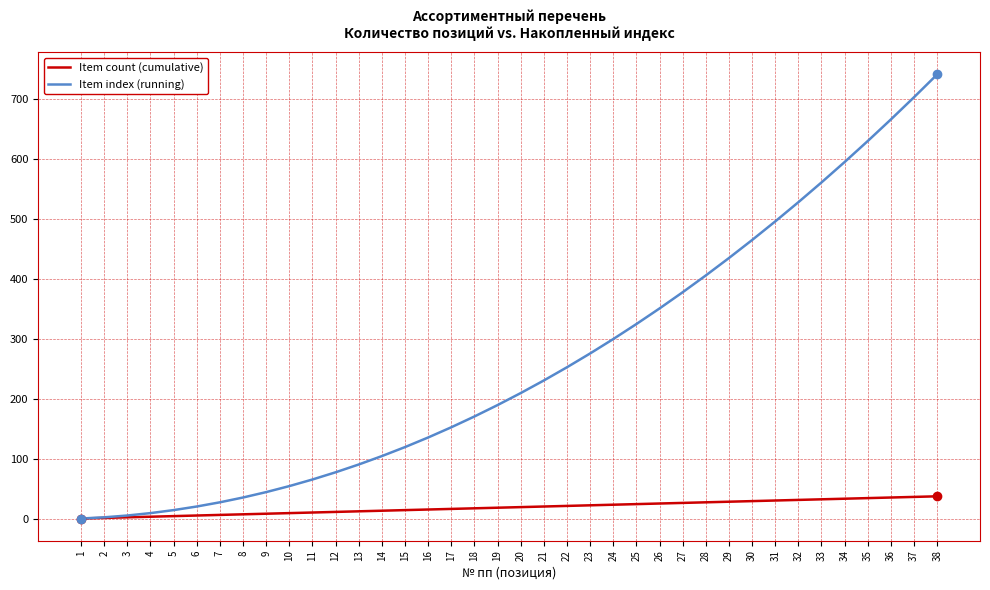

The Item count (cumulative) series shows 18 at 18. True or false?

True